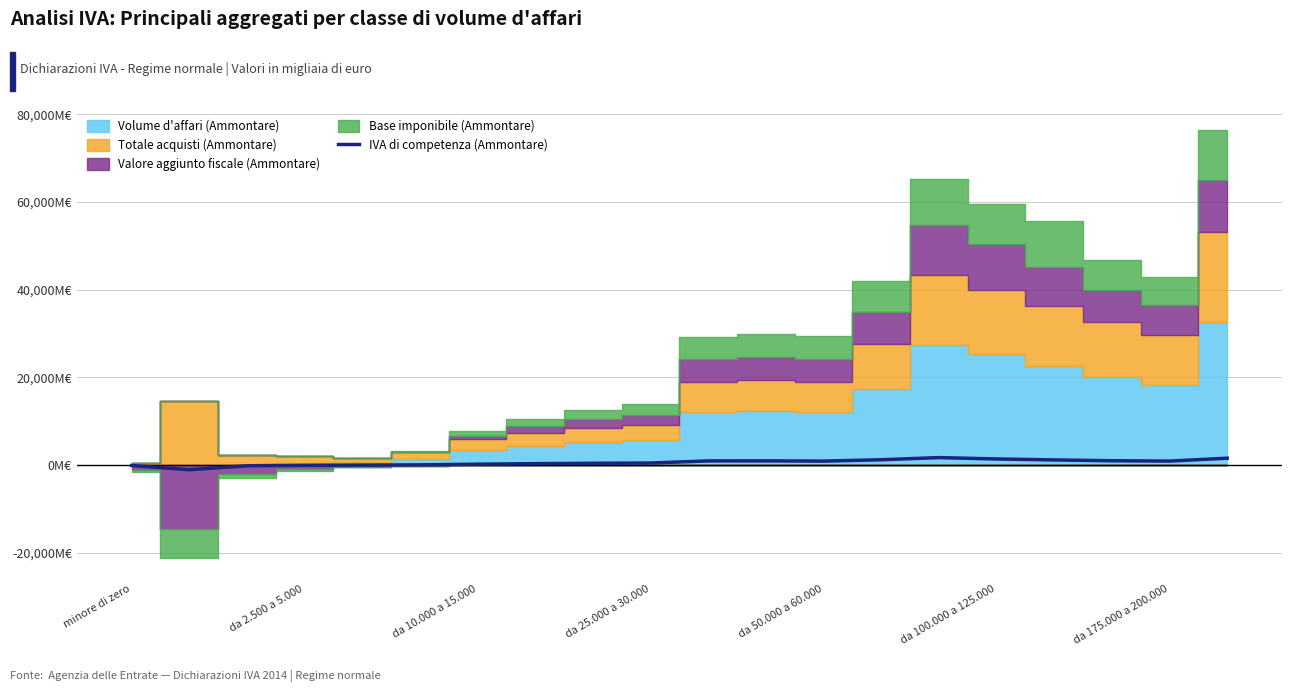

What is the change in value from da 50.000 a 60.000 to 10?

+949.2